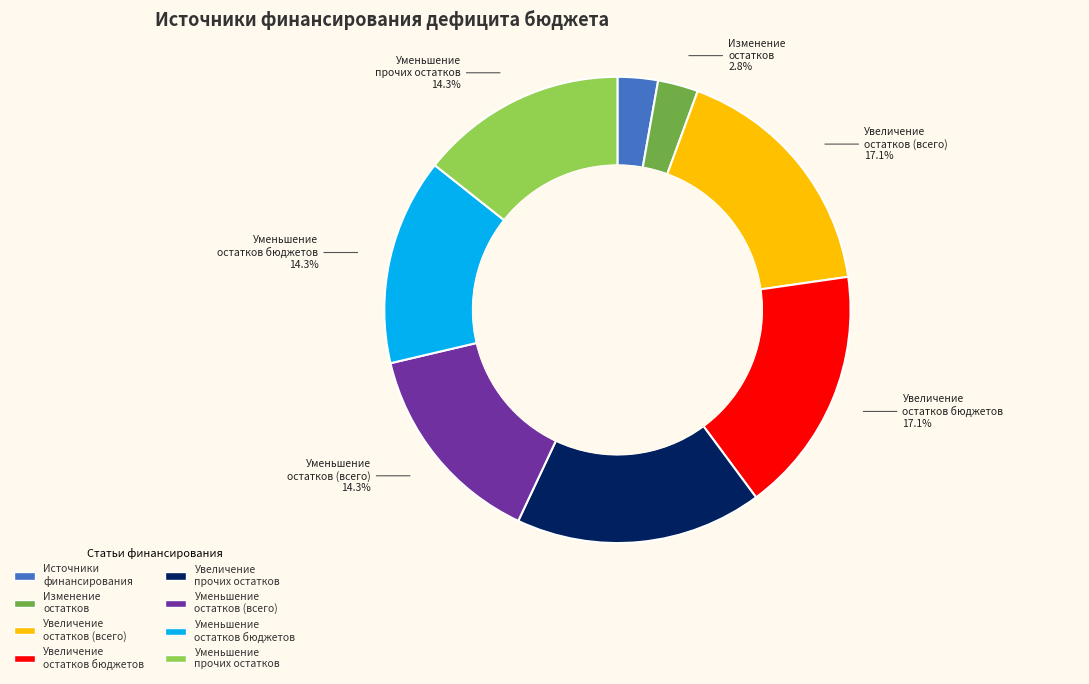

Is there a majority slice in this chart?

No